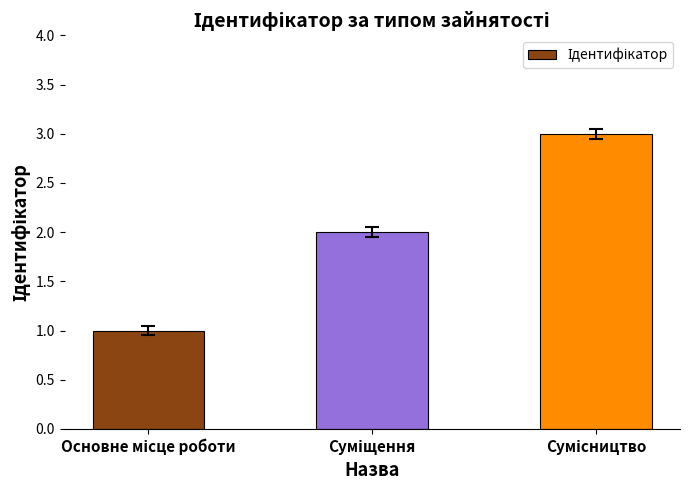

What is the sum of all values?

6